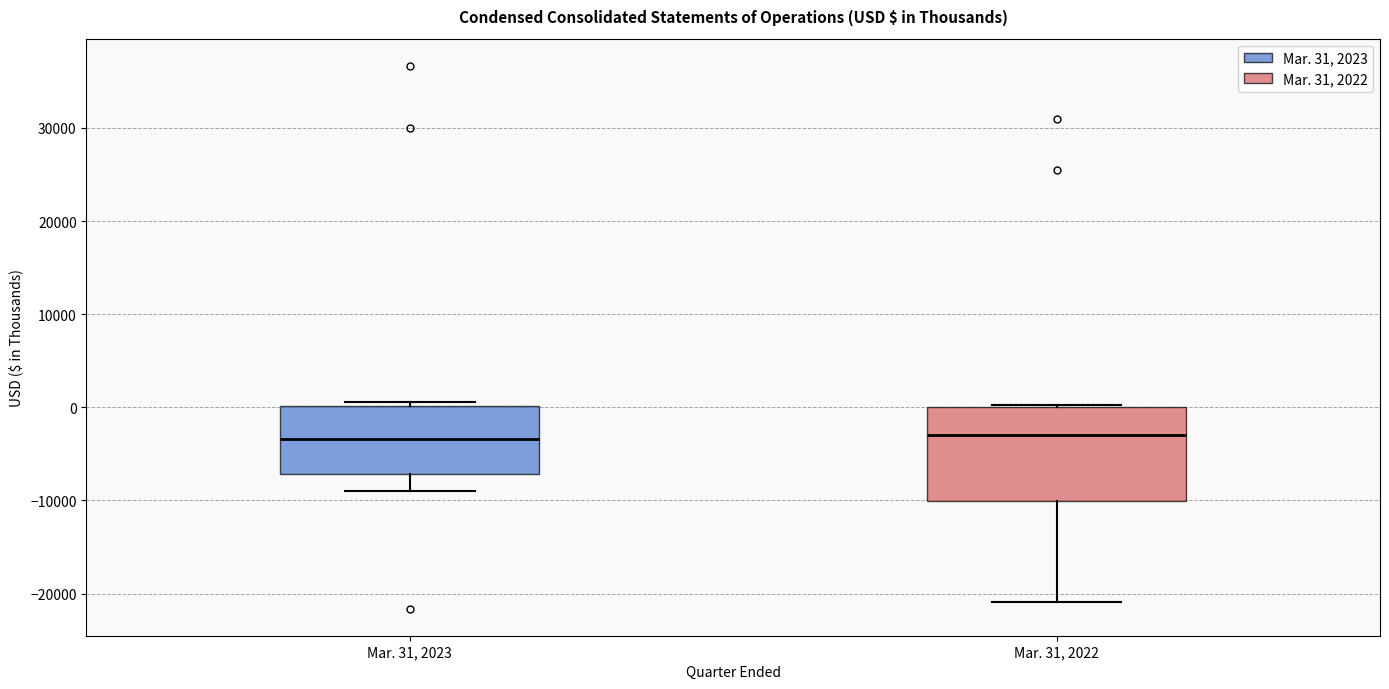

Reading left to right, transcribe this box plot: for each box, give where its median line is, the range the box spans, and where its two whiskers end, as read against the y-axis. The values are not printed on the chart, so give them approximately, as read against the axis.

Mar. 31, 2023: median -3000, box -7000 to 0, whiskers -9000 to 1000
Mar. 31, 2022: median -3000, box -10000 to 0, whiskers -21000 to 0